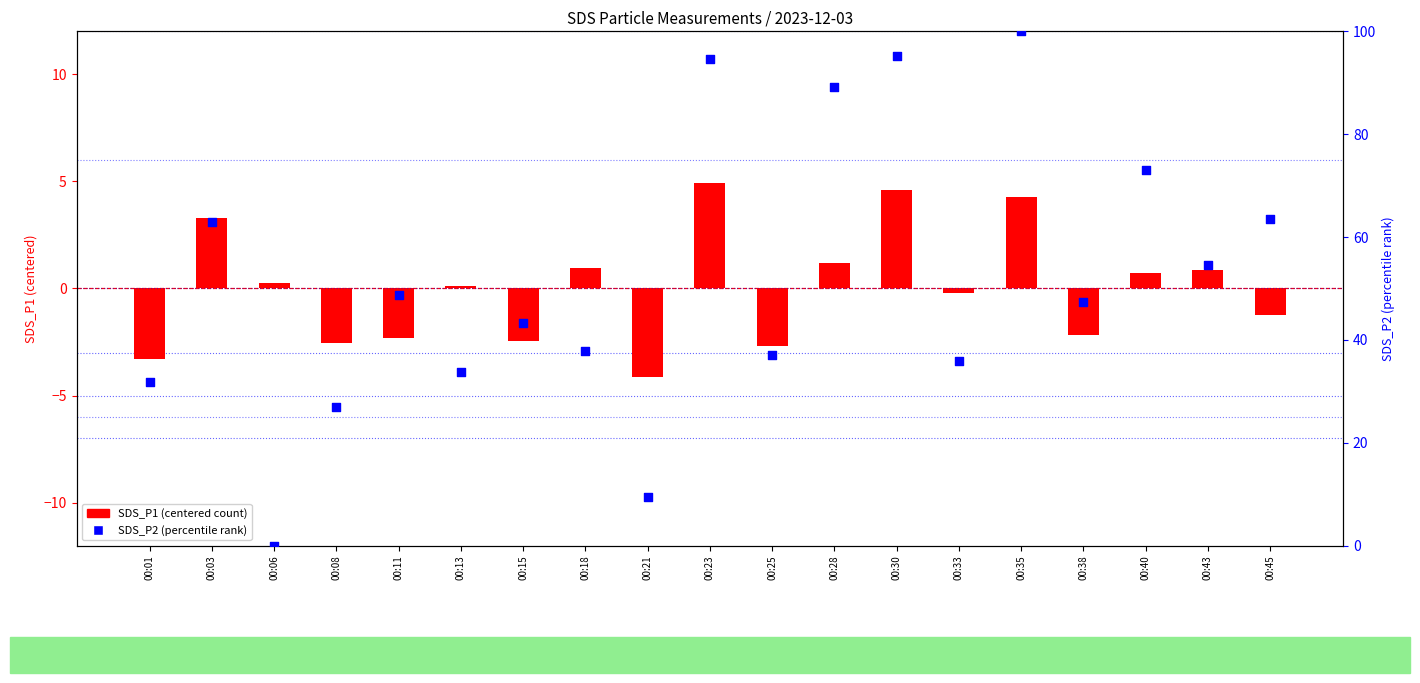

What is the total value across all series at 00:25?

34.3